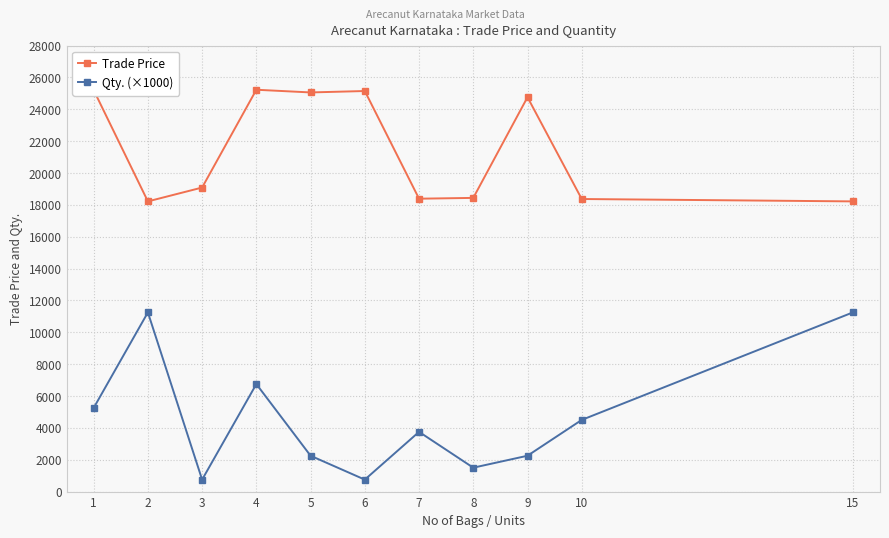

True or false: Qty. (×1000) has more than 2 points higher than both neighbors.

True